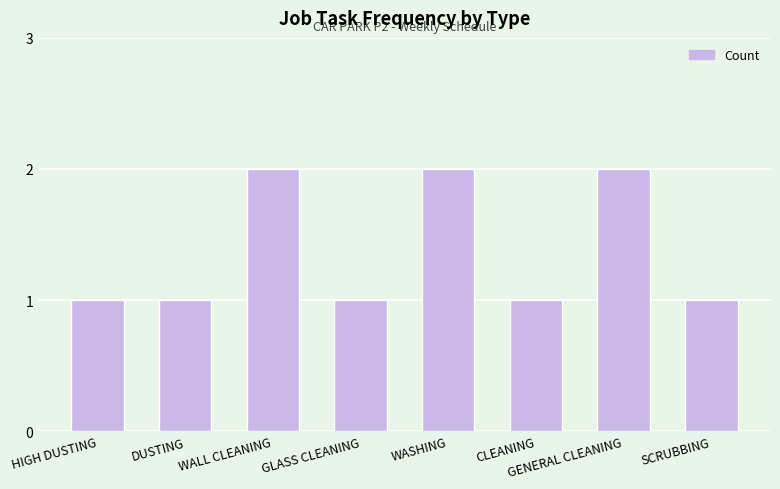

The value at CLEANING is 1. True or false?

True